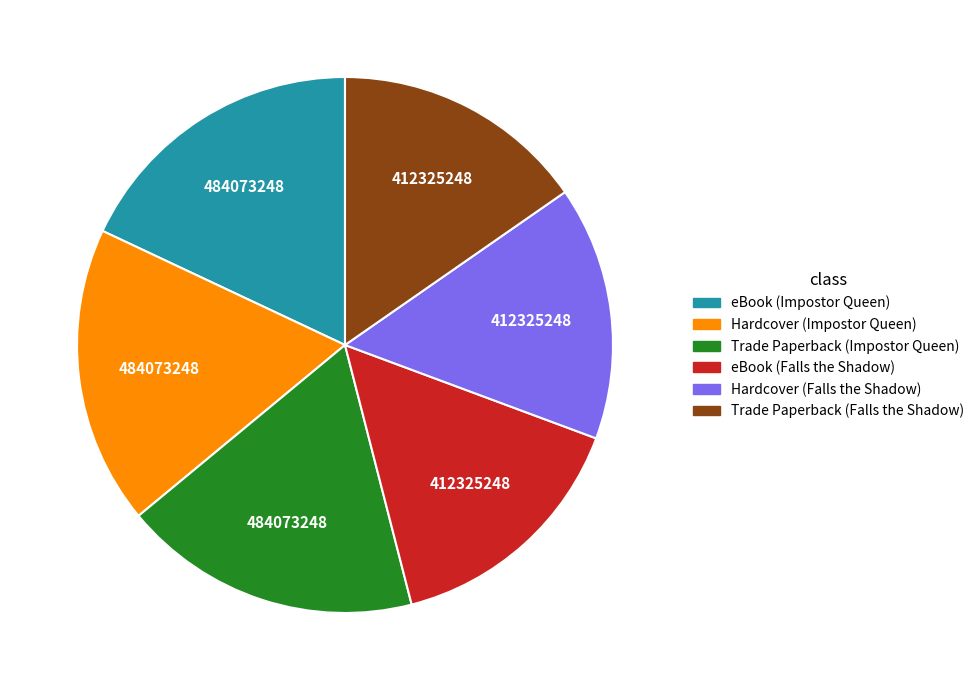

Is Trade Paperback (Falls the Shadow) the majority of the pie?

No